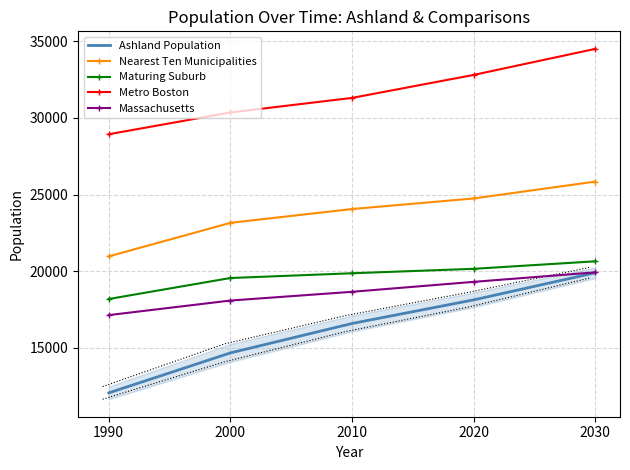

What is the lowest value of the Nearest Ten Municipalities series?

20970